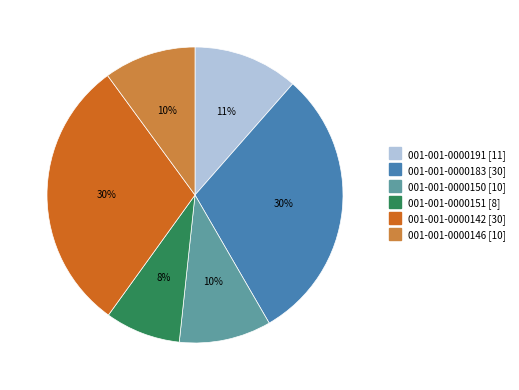

To the nearest percent, what percentage of the pie is 001-001-0000146?

10%